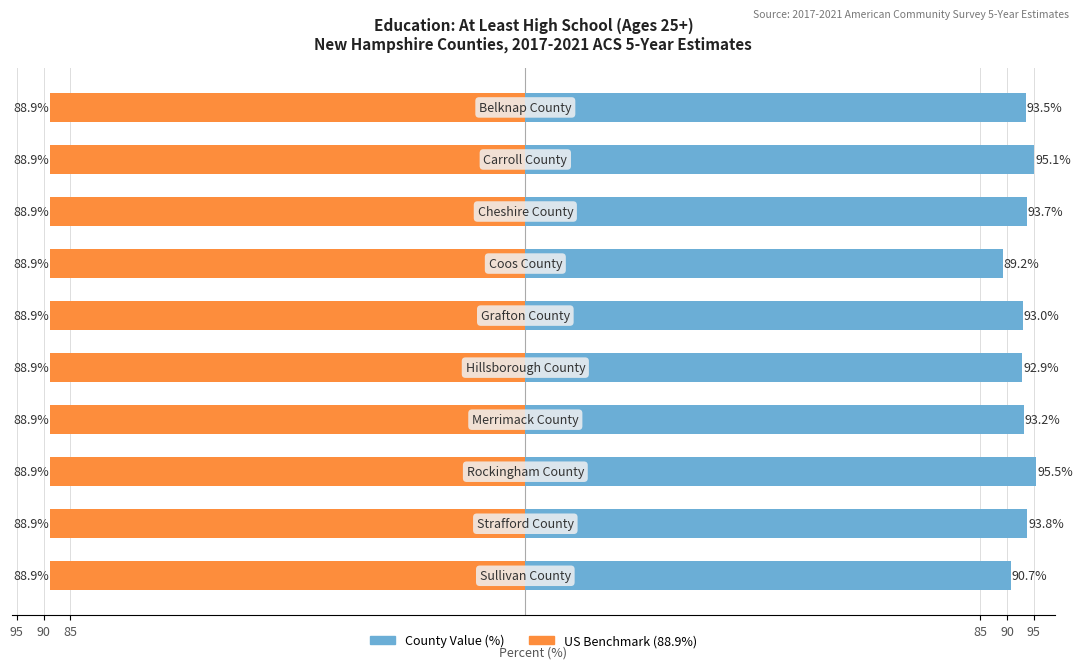

Are the bars horizontal?

Yes